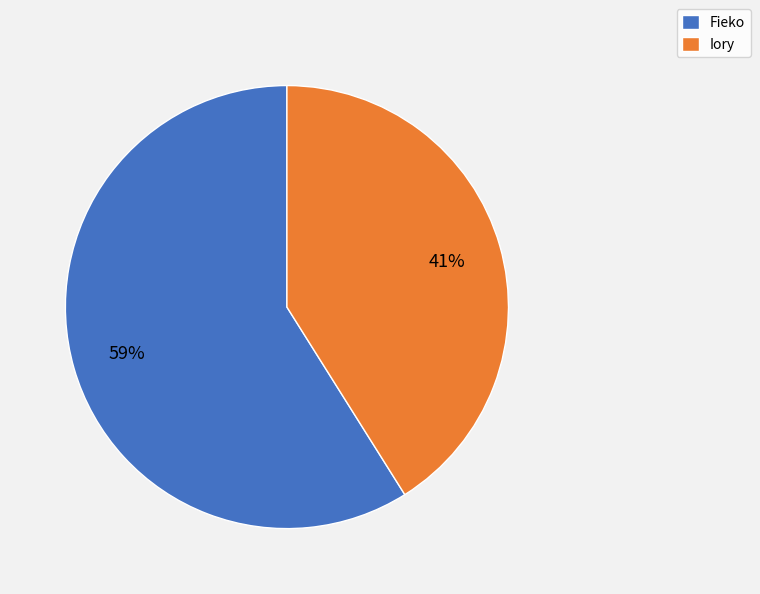

Which has a higher value, Iory or Fieko?

Fieko